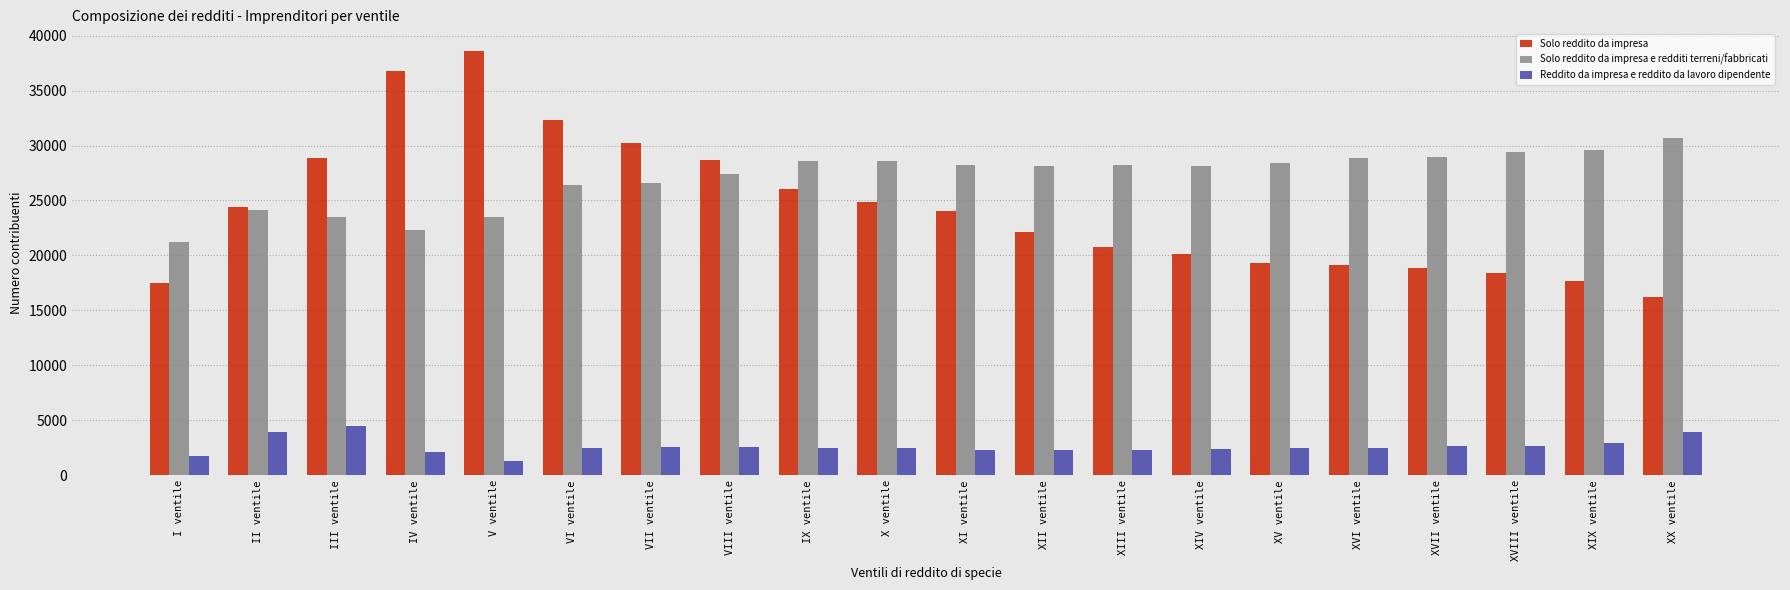

What is the difference between the Reddito da impresa e reddito da lavoro dipendente values at XVII ventile and XX ventile?

1296